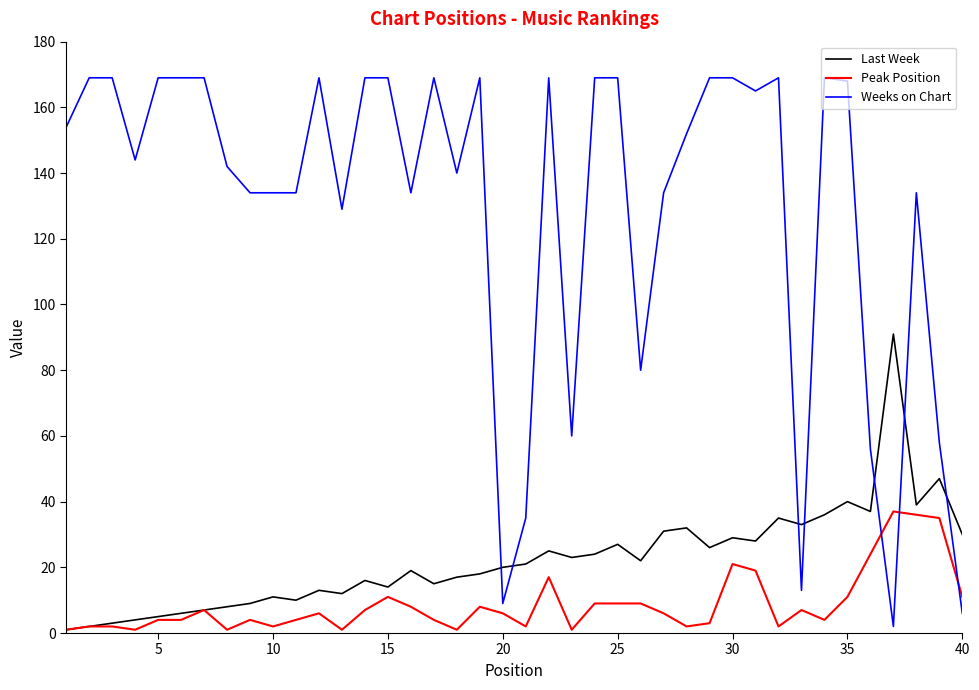

List the series in order of their peak value, highest first.

Weeks on Chart, Last Week, Peak Position